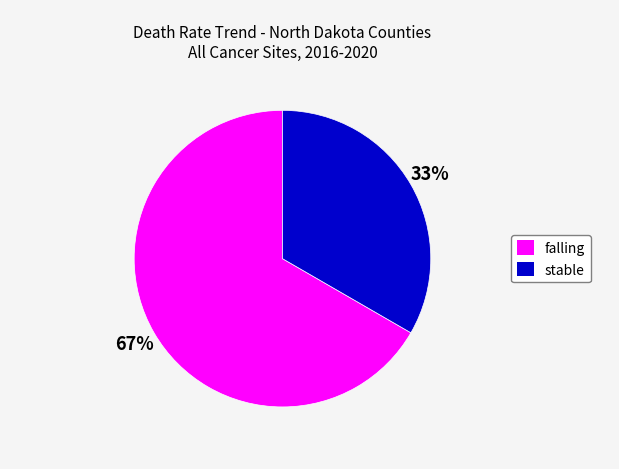

What is the ratio of the value at falling to the value at stable?

2.0